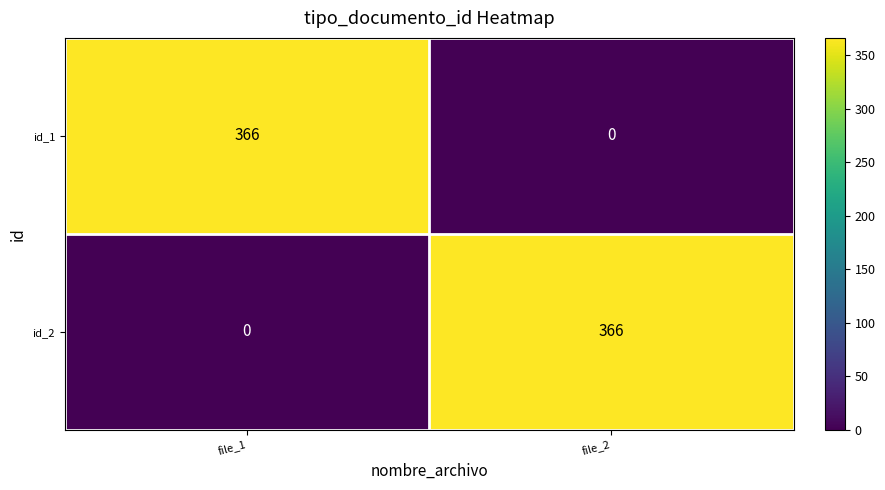

At which label does id_1 reach its minimum?

file_2